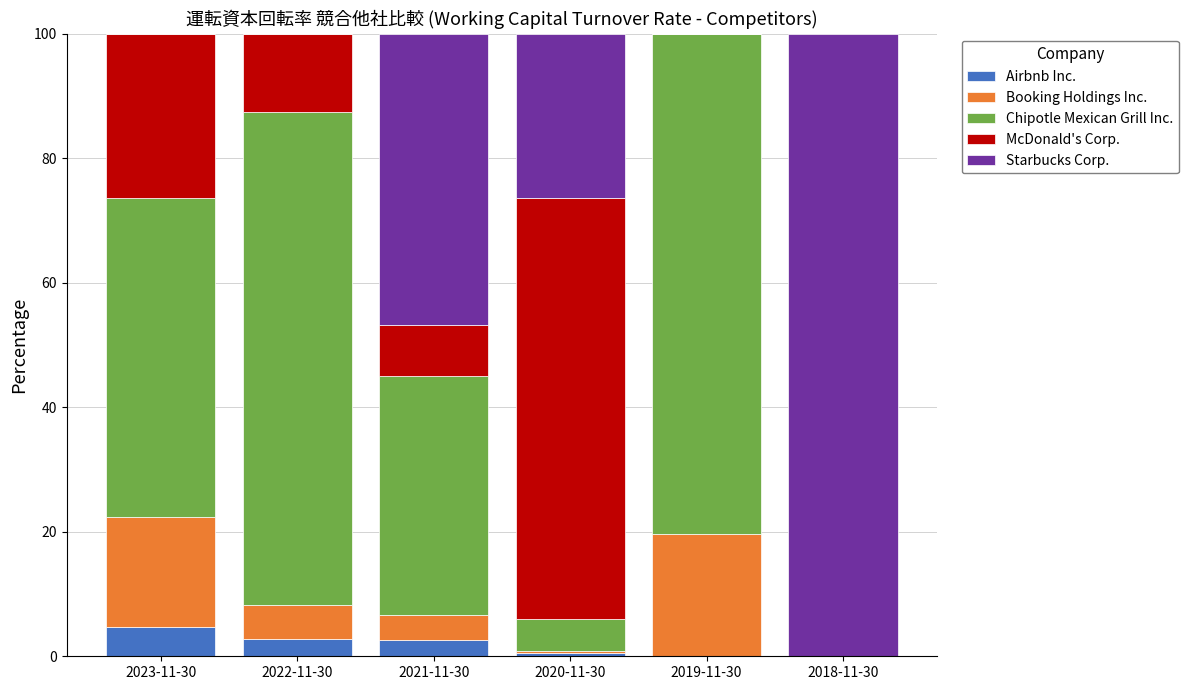

Count the number of categories in the chart.

6